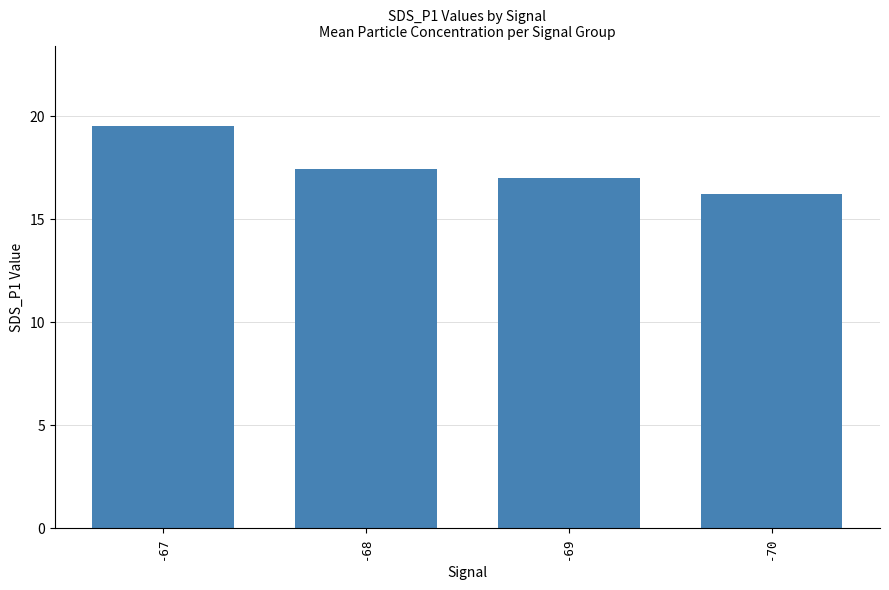

What is the value of the 3rd bar from the left?

17.0